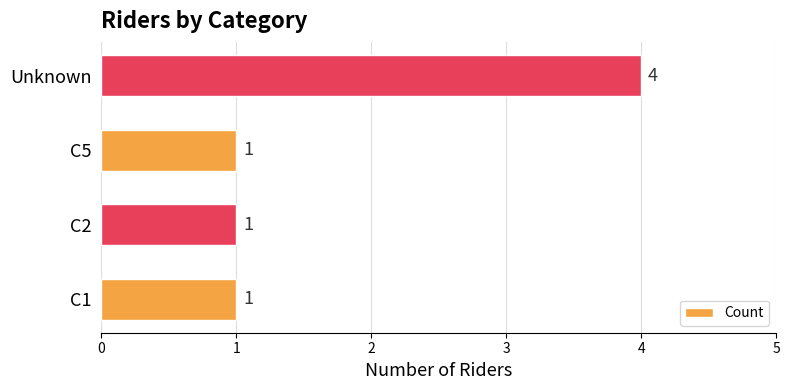

Are the bars horizontal?

Yes